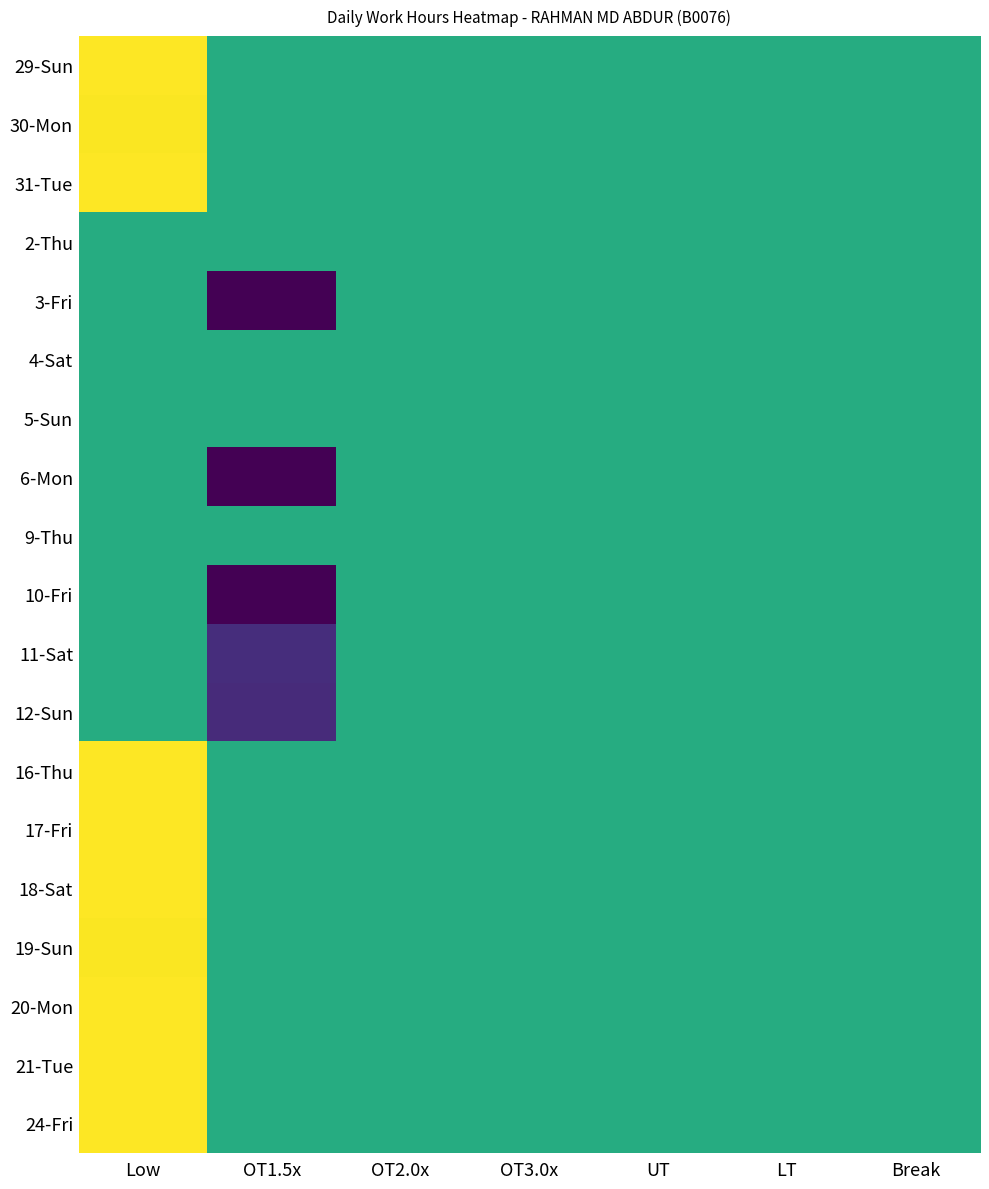

Between OT2.0x and UT, which is larger?

OT2.0x